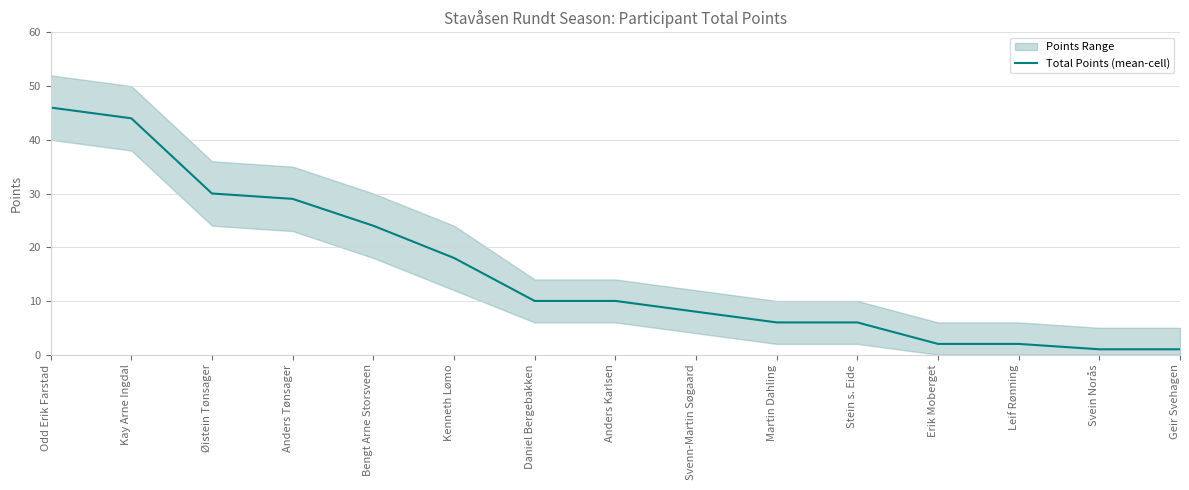

Rank the categories by value from lowest to highest.

Svein Norås, Geir Svehagen, Erik Moberget, Leif Rønning, Martin Dahling, Stein s. Eide, Svenn-Martin Søgaard, Daniel Bergebakken, Anders Karlsen, Kenneth Lømo, Bengt Arne Storsveen, Anders Tønsager, Øistein Tønsager, Kay Arne Ingdal, Odd Erik Farstad